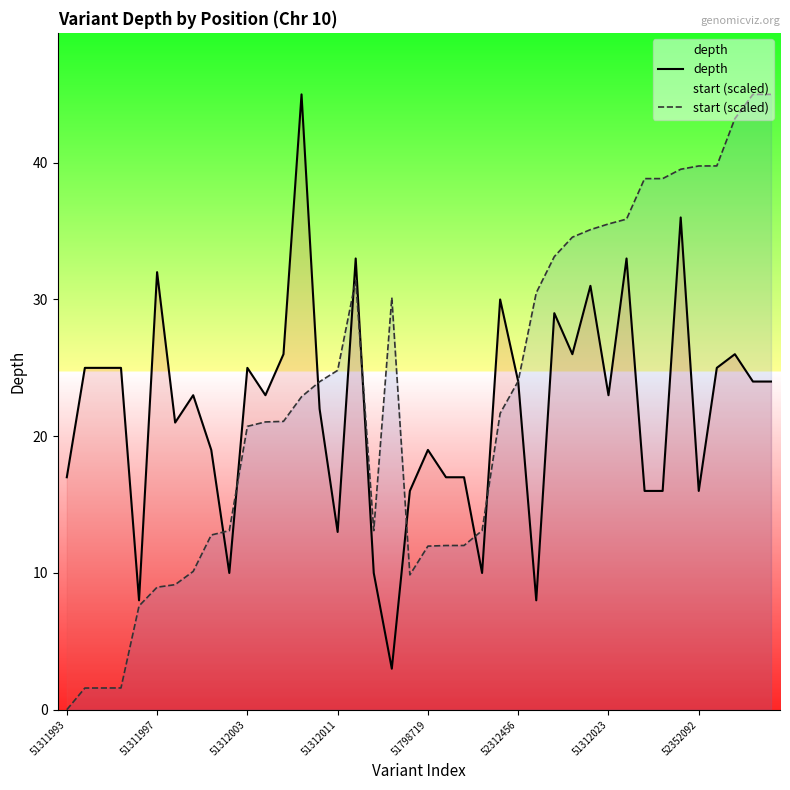

Where is the first local maximum for start (scaled)?

16